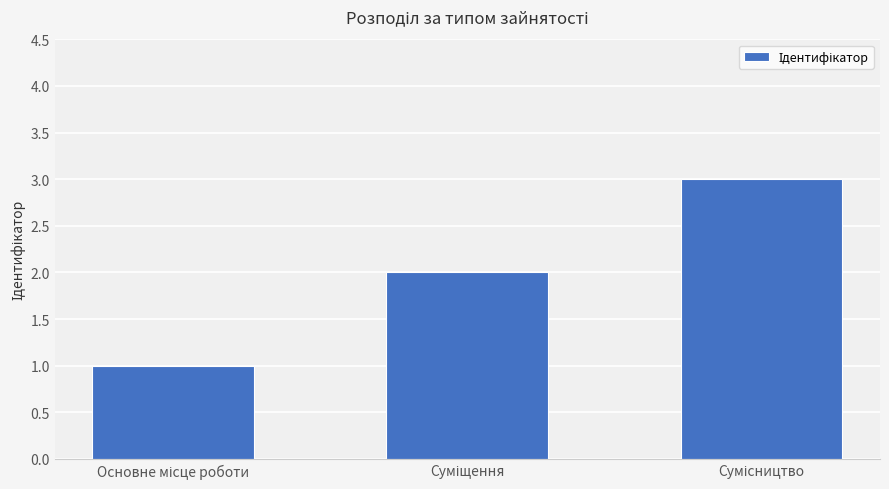

What is the greatest value displayed?

3